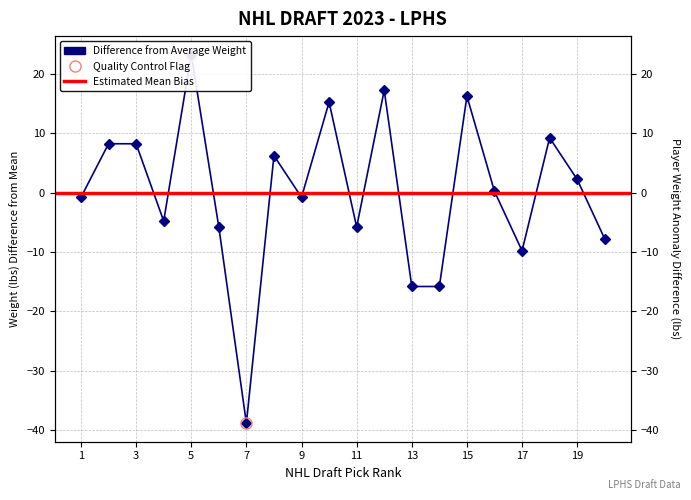

Which label corresponds to the largest value in the chart?

5